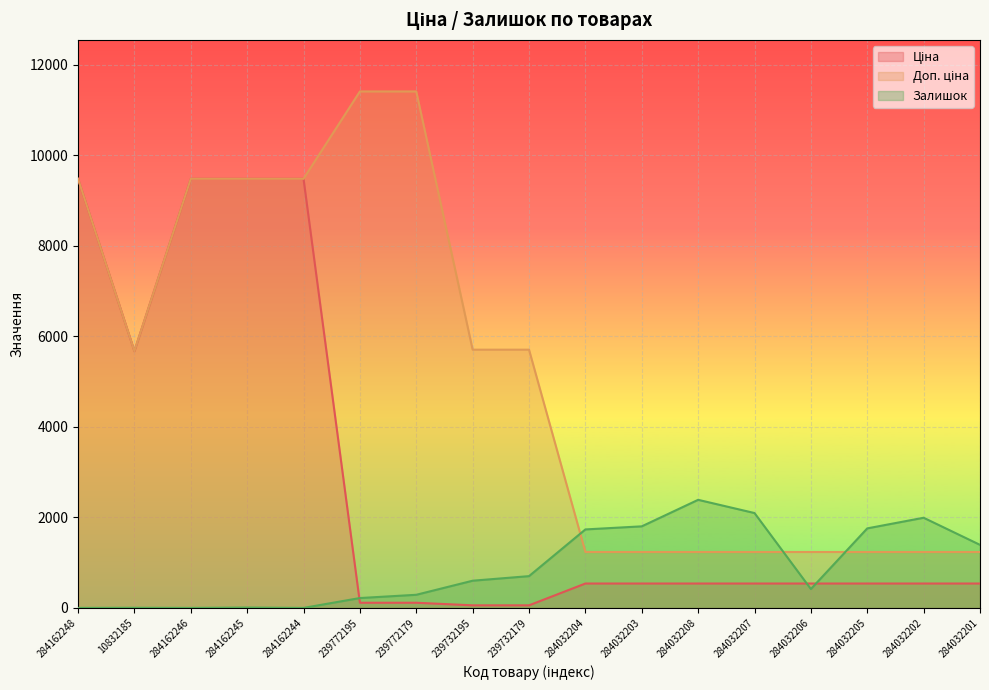

What is the minimum value for Ціна?

57.0